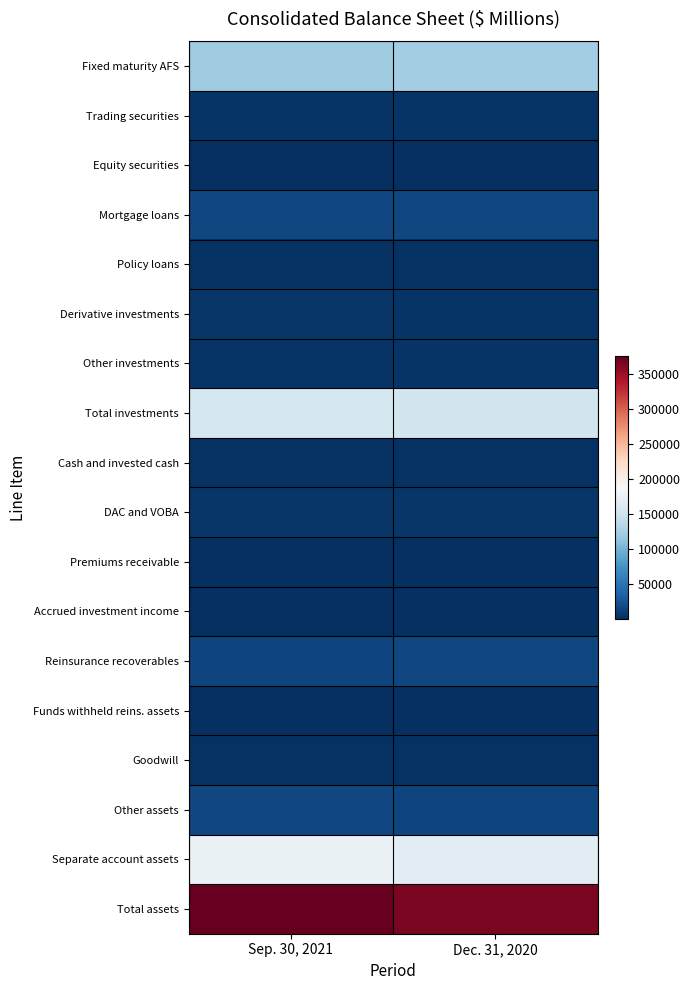

What is the total value across all series at Sep. 30, 2021?

909629